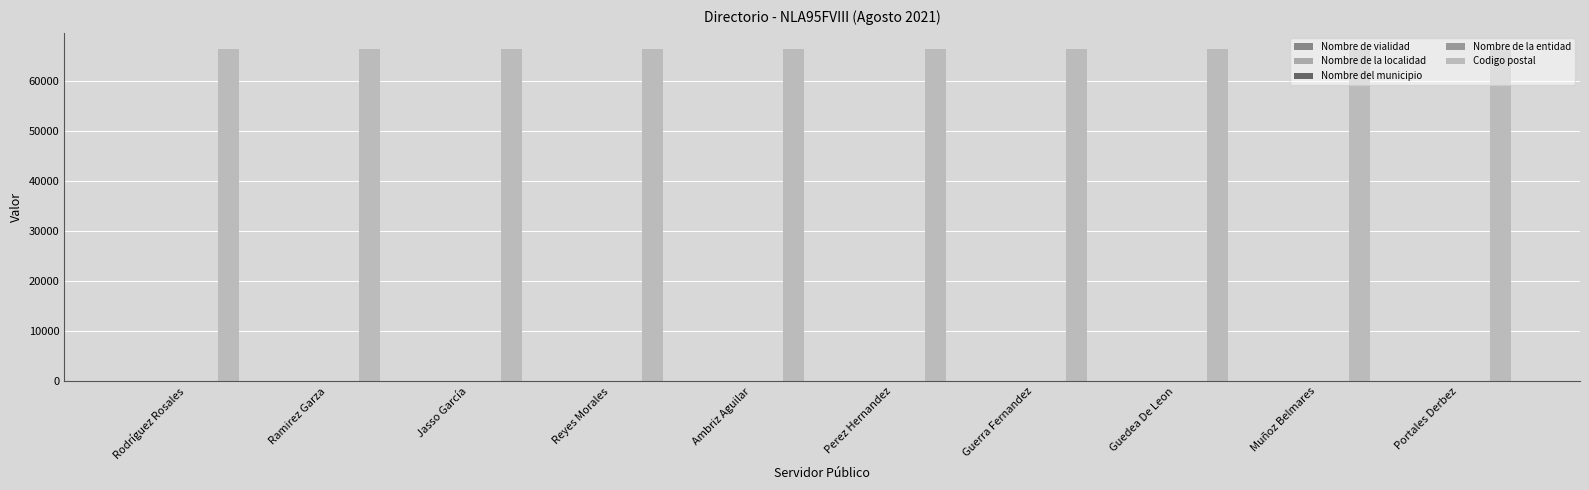

Reading left to right, what are all the values shown in this chart?

Nombre de vialidad: Rodríguez Rosales=0	Ramirez Garza=0	Jasso García=0	Reyes Morales=0	Ambriz Aguilar=0	Perez Hernandez=0	Guerra Fernandez=0	Guedea De Leon=0	Muñoz Belmares=0	Portales Derbez=0
Nombre de la localidad: Rodríguez Rosales=1	Ramirez Garza=1	Jasso García=1	Reyes Morales=1	Ambriz Aguilar=1	Perez Hernandez=1	Guerra Fernandez=1	Guedea De Leon=1	Muñoz Belmares=1	Portales Derbez=1
Nombre del municipio: Rodríguez Rosales=19	Ramirez Garza=19	Jasso García=19	Reyes Morales=19	Ambriz Aguilar=19	Perez Hernandez=19	Guerra Fernandez=19	Guedea De Leon=19	Muñoz Belmares=19	Portales Derbez=19
Nombre de la entidad: Rodríguez Rosales=19	Ramirez Garza=19	Jasso García=19	Reyes Morales=19	Ambriz Aguilar=19	Perez Hernandez=19	Guerra Fernandez=19	Guedea De Leon=19	Muñoz Belmares=19	Portales Derbez=19
Codigo postal: Rodríguez Rosales=66230	Ramirez Garza=66230	Jasso García=66230	Reyes Morales=66230	Ambriz Aguilar=66230	Perez Hernandez=66230	Guerra Fernandez=66230	Guedea De Leon=66230	Muñoz Belmares=66230	Portales Derbez=66230